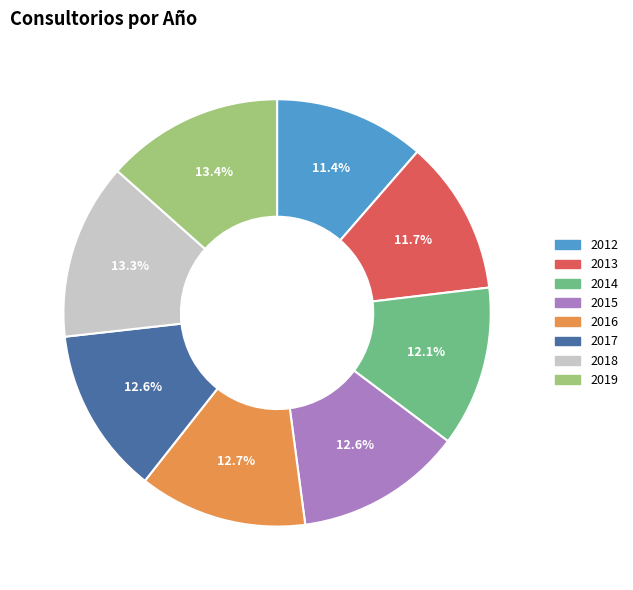

To the nearest percent, what is the average slice percentage?

12%